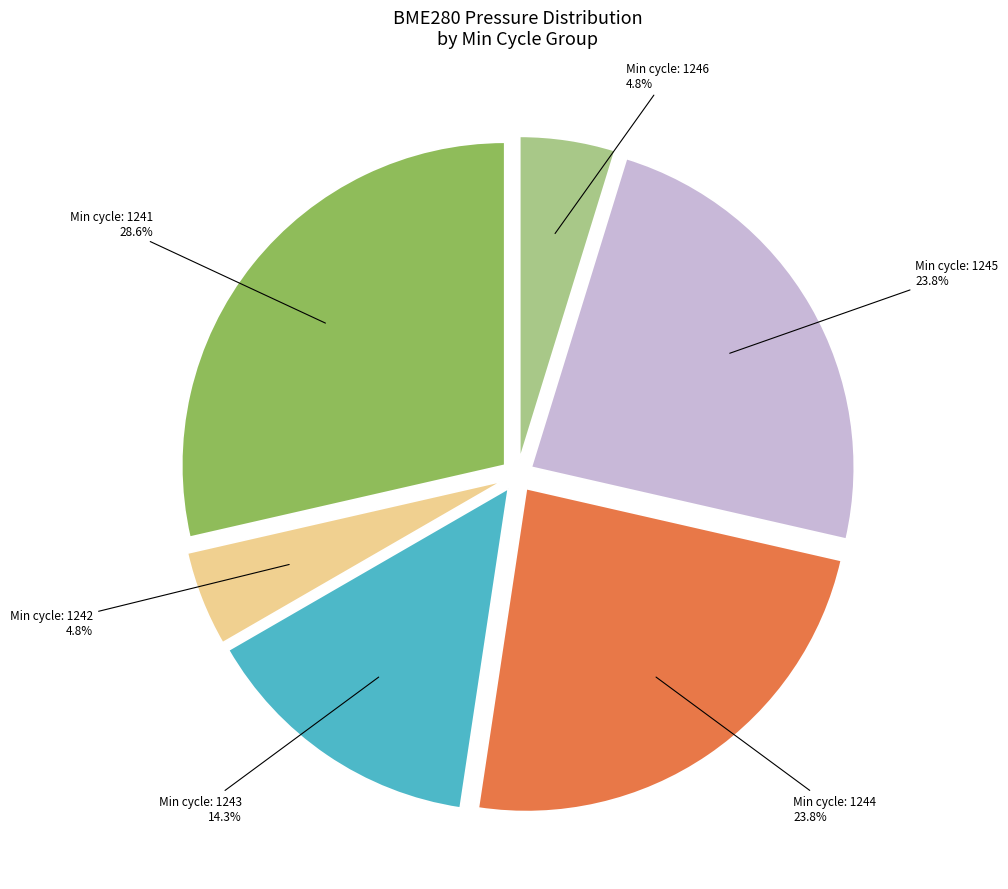

Count the number of slices in the pie.

6